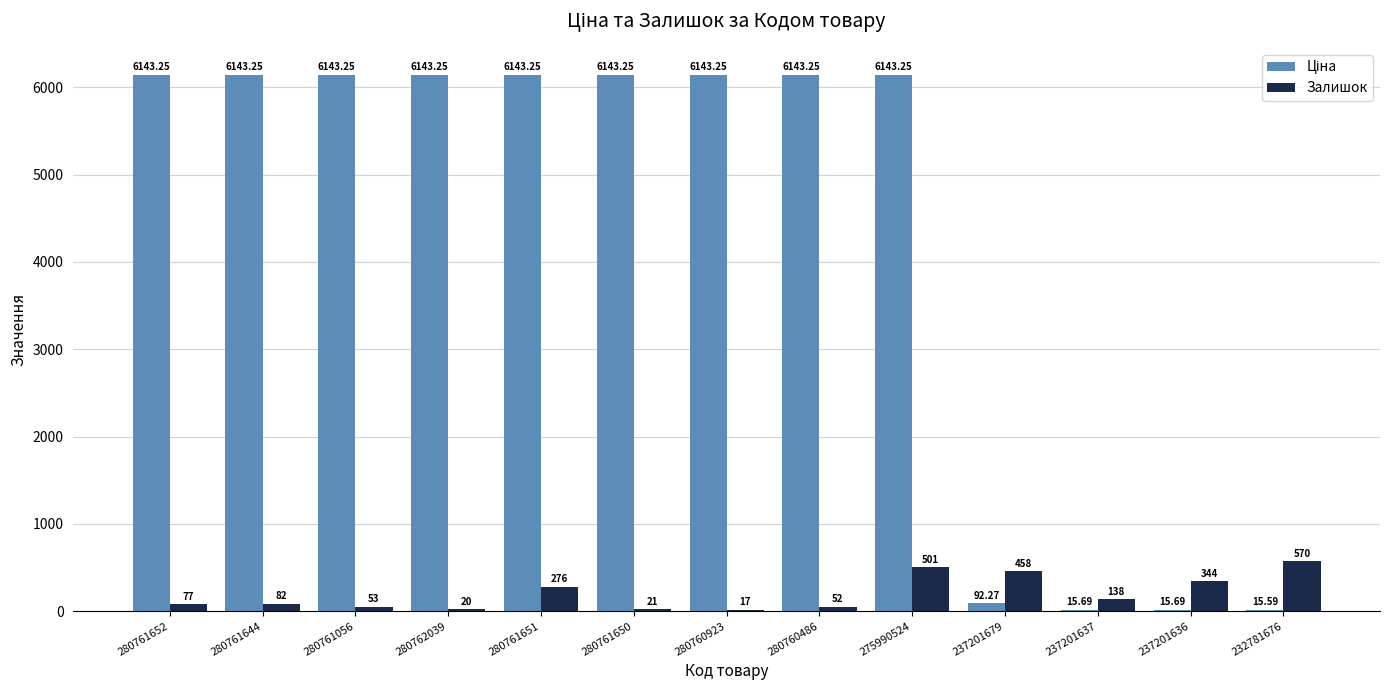

Between 280762039 and 280761650, which series saw the biggest shift?

Залишок